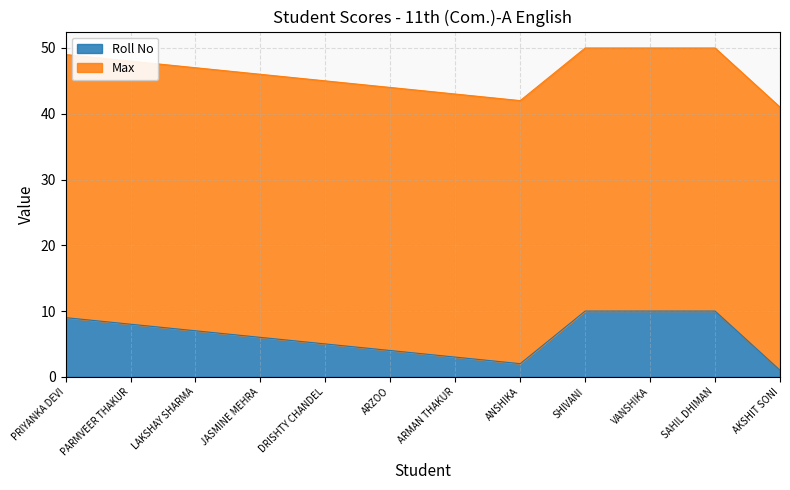

What is the minimum value shown in the chart?

1